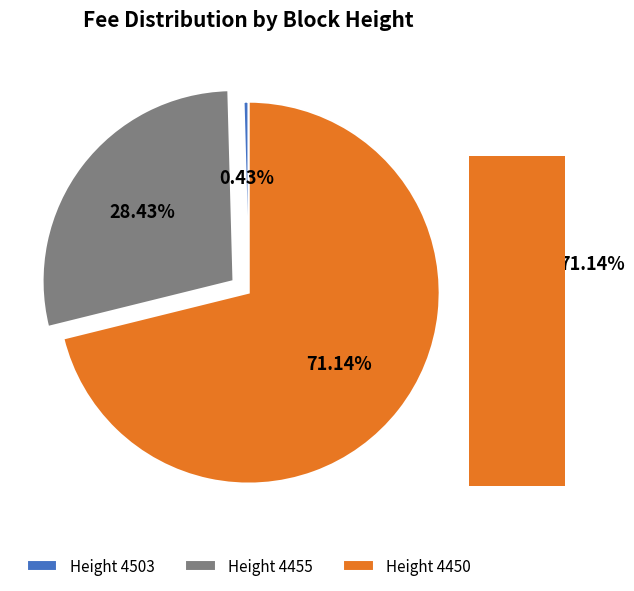

Combined, do Height 4503 and Height 4450 account for over 50%?

Yes